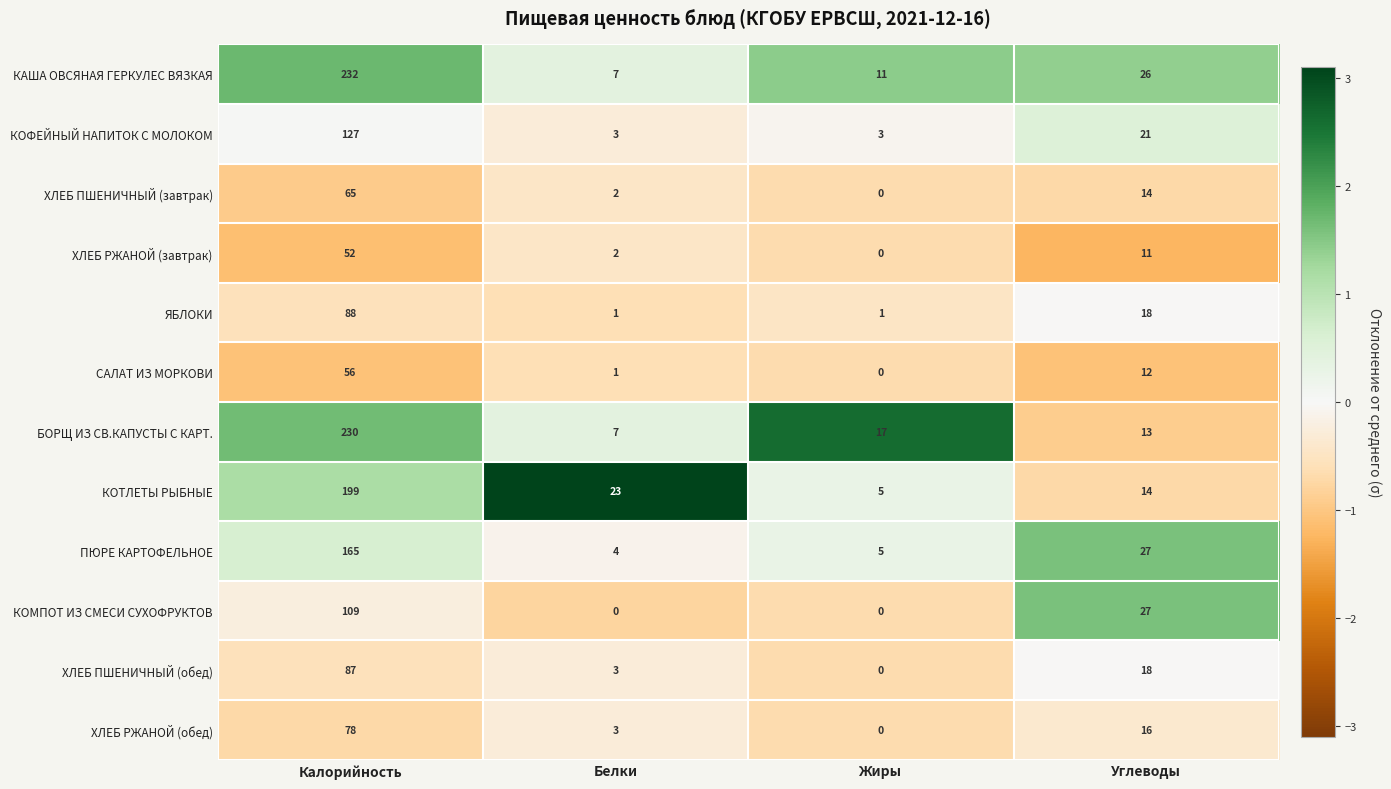

How many distinct data groups are displayed?

12